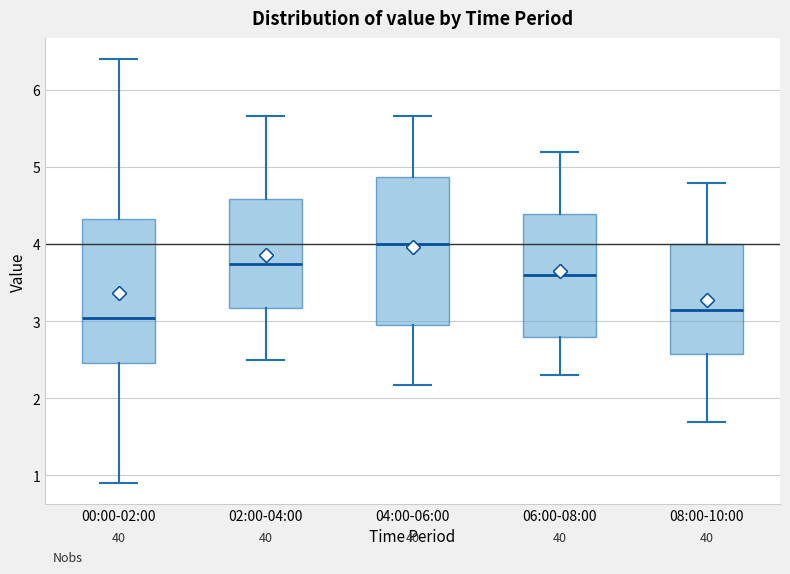

Reading left to right, transcribe this box plot: for each box, give where its median line is, the range the box spans, and where its two whiskers end, as read against the y-axis. The values are not printed on the chart, so give them approximately, as read against the axis.

00:00-02:00: median 3.0, box 2.5 to 4.3, whiskers 0.9 to 6.4
02:00-04:00: median 3.8, box 3.2 to 4.6, whiskers 2.5 to 5.7
04:00-06:00: median 4.0, box 3.0 to 4.9, whiskers 2.2 to 5.7
06:00-08:00: median 3.6, box 2.8 to 4.4, whiskers 2.3 to 5.2
08:00-10:00: median 3.2, box 2.6 to 4.0, whiskers 1.7 to 4.8